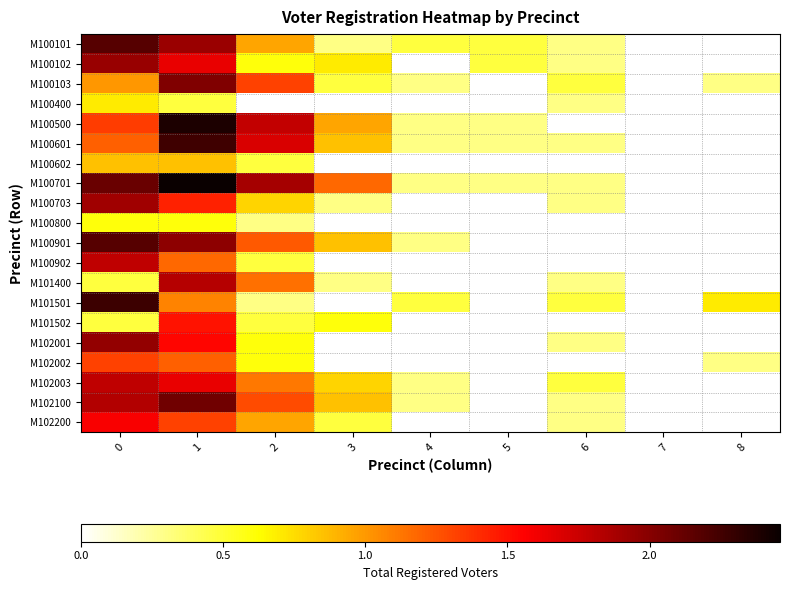

List the series in order of their peak value, highest first.

M100701, M100500, M101501, M100601, M100101, M100901, M102100, M100103, M102001, M100102, M100703, M101400, M100902, M102003, M102200, M101502, M102002, M100602, M100400, M100800